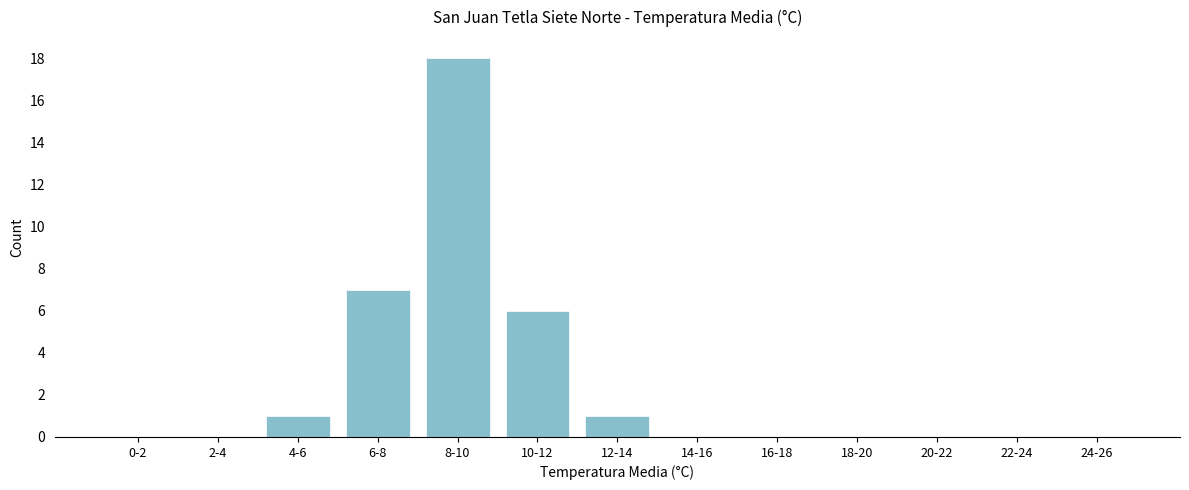

Reading left to right, extract all data points from this chart.

0-2=0	2-4=0	4-6=1	6-8=7	8-10=18	10-12=6	12-14=1	14-16=0	16-18=0	18-20=0	20-22=0	22-24=0	24-26=0